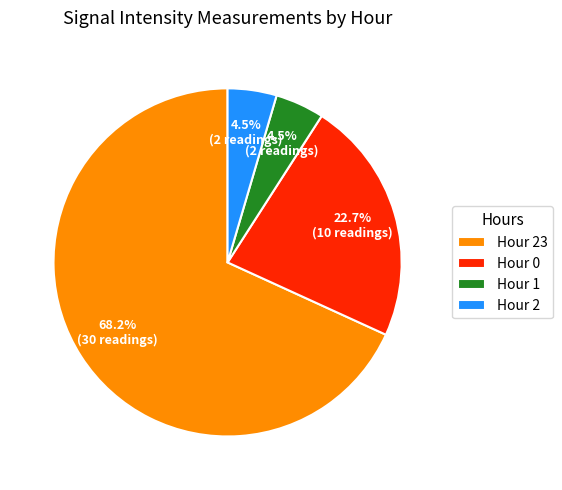

To the nearest percent, what portion does Hour 23 represent?

68%